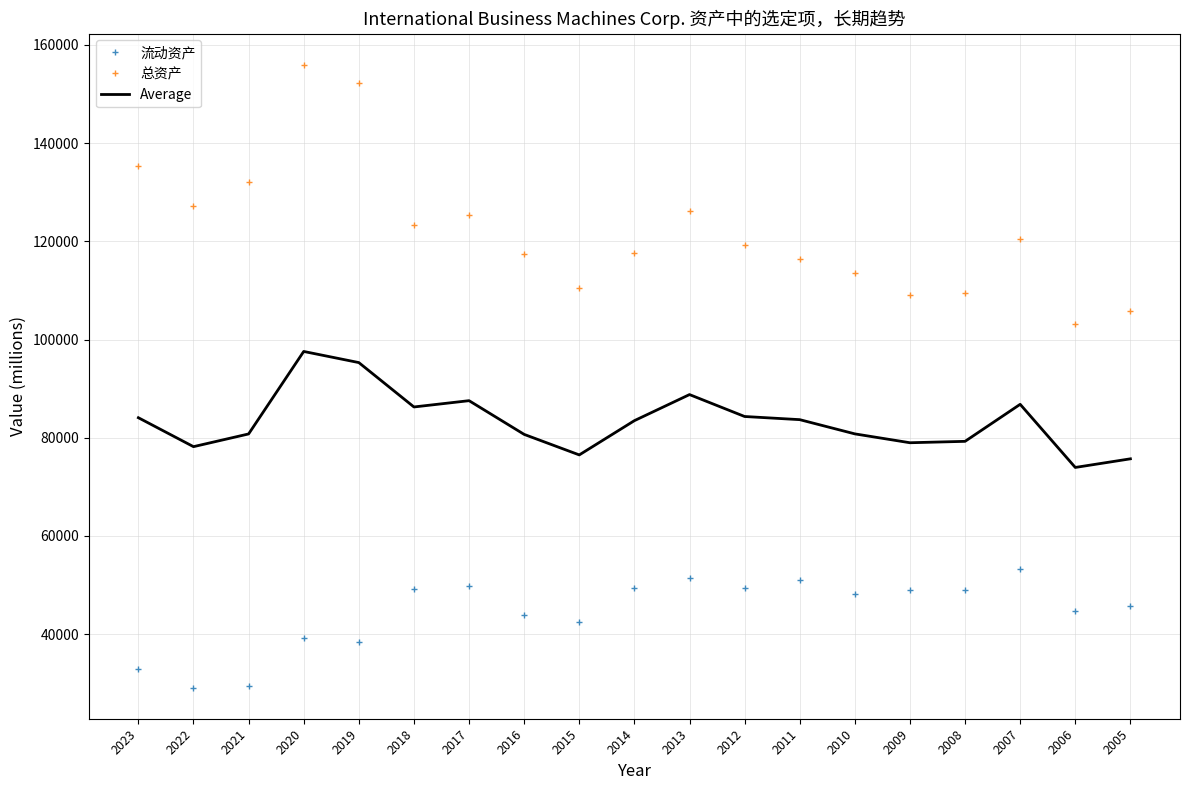

True or false: 总资产 and Average intersect in this chart.

False